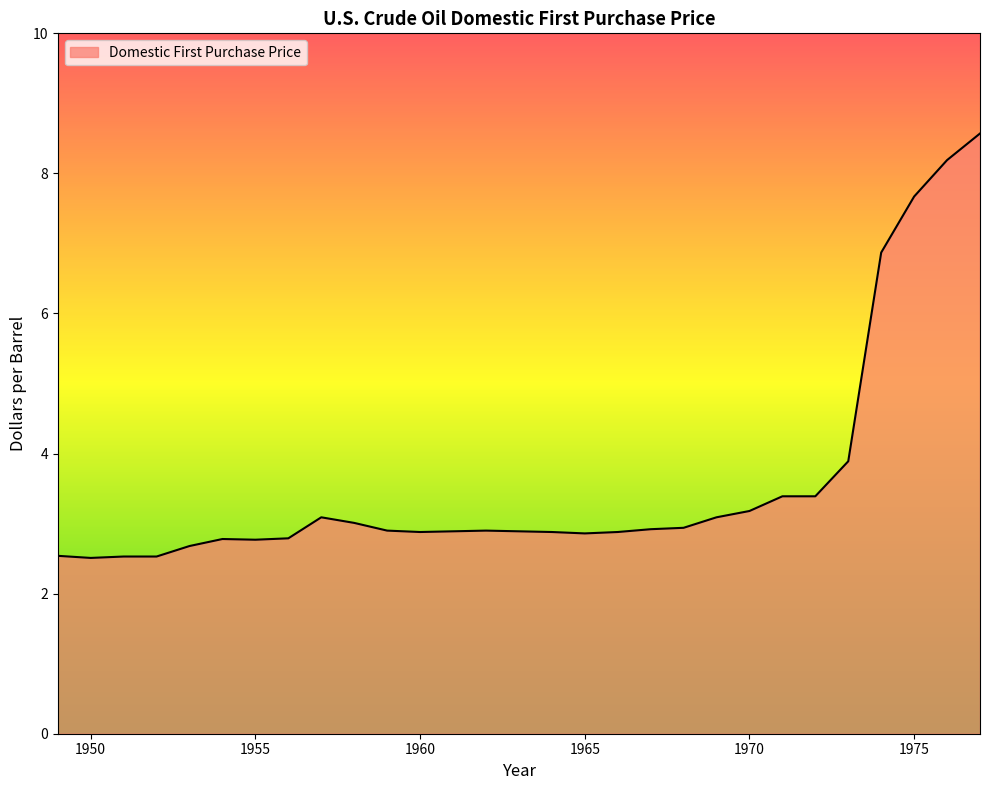

What is the difference between the maximum and minimum values?

6.1